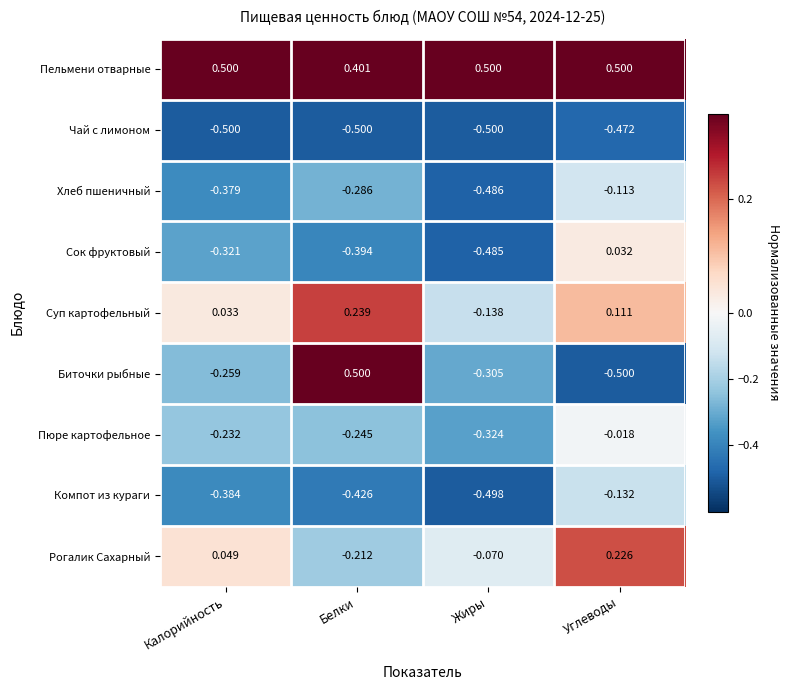

At which label does Сок фруктовый first exceed 0?

Углеводы